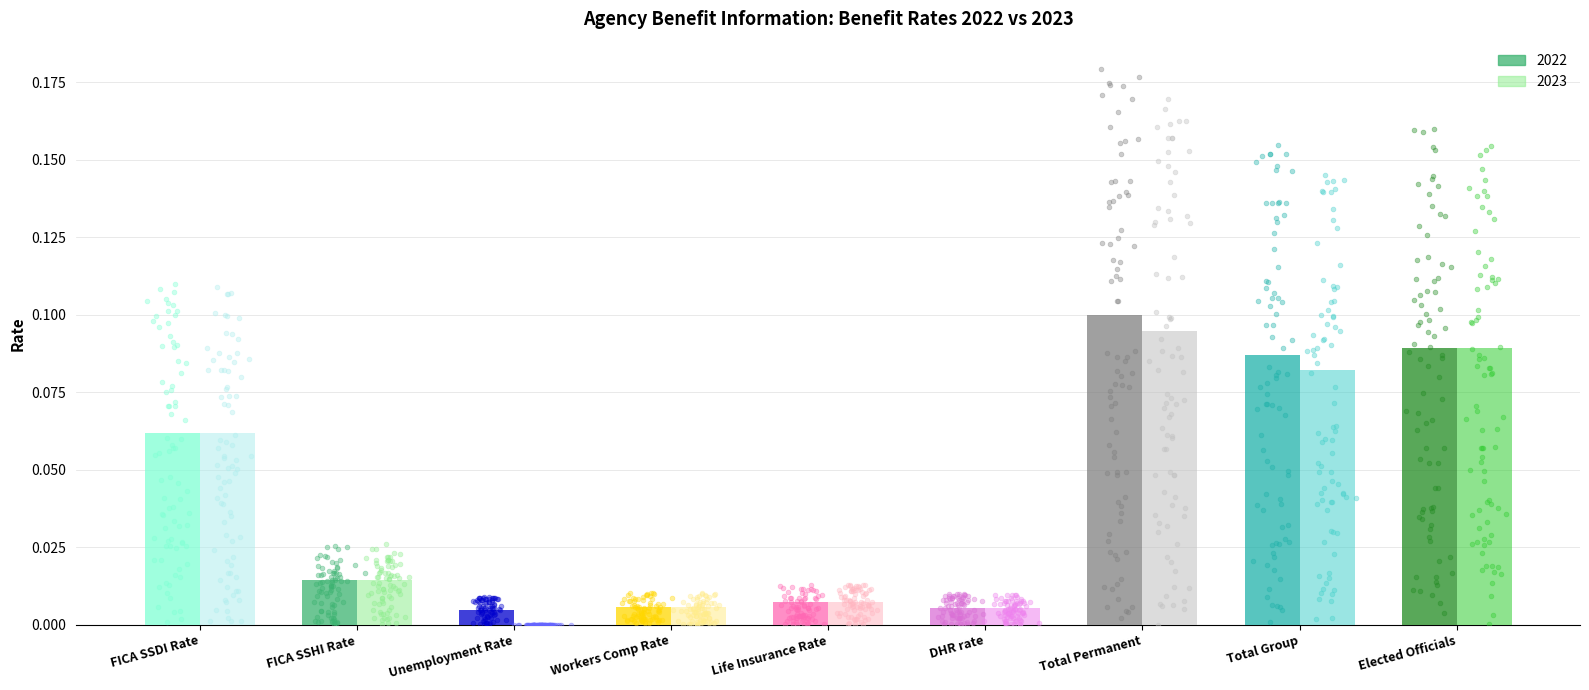

What is the total value across all series at Elected Officials?

0.2